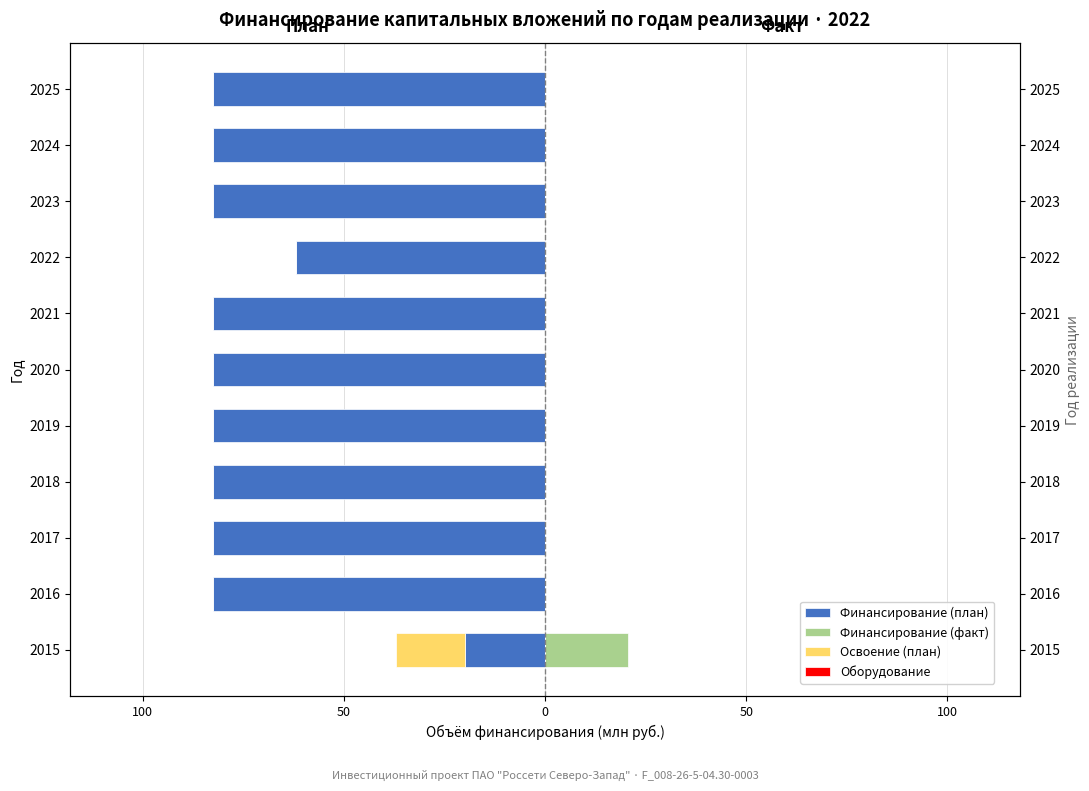

What is the maximum value for Финансирование (план)?

-20.0